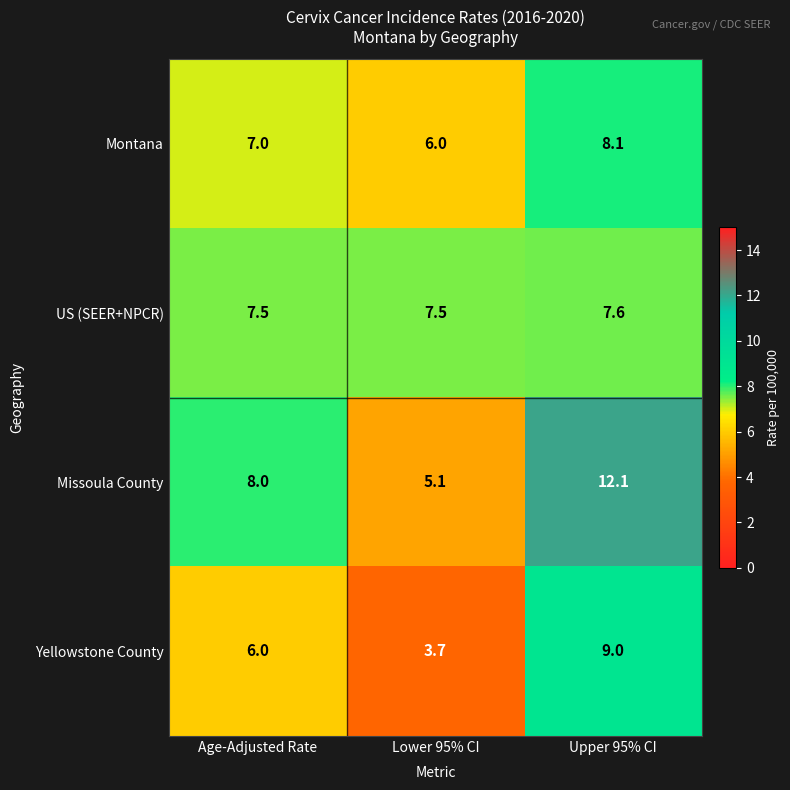

At how many categories does at least one series exceed 6?

3